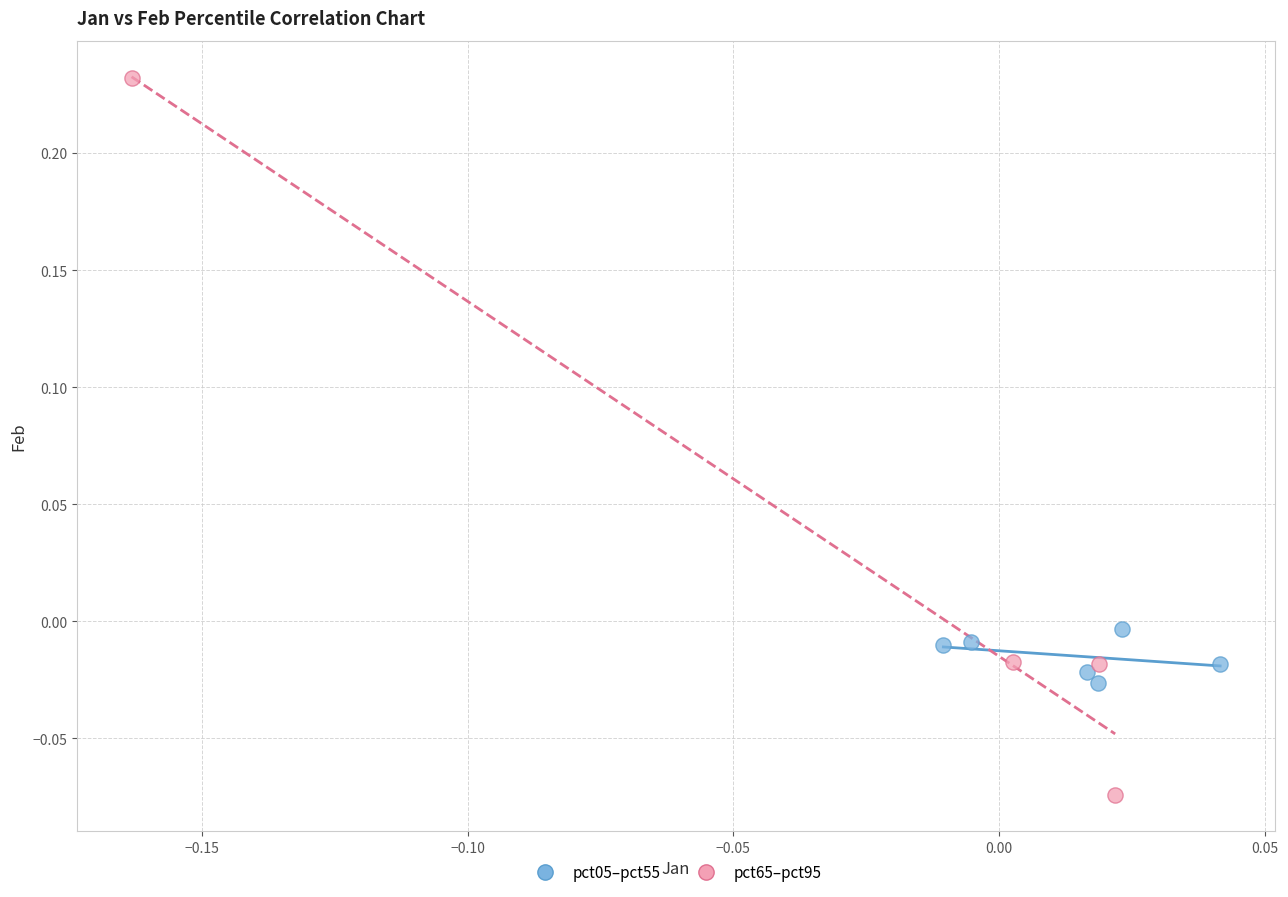

Which series has the largest Y range (max minus min)?

pct65–pct95